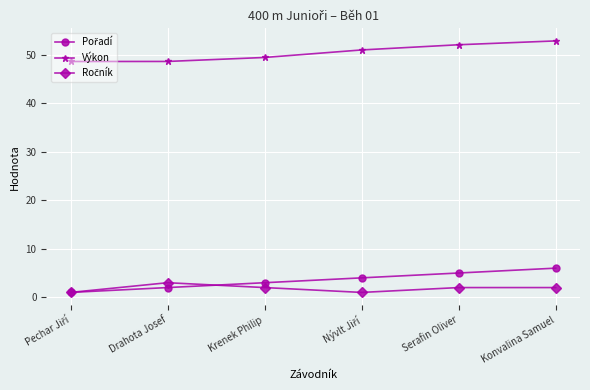

The Výkon series shows 71.8 at Drahota Josef. True or false?

False